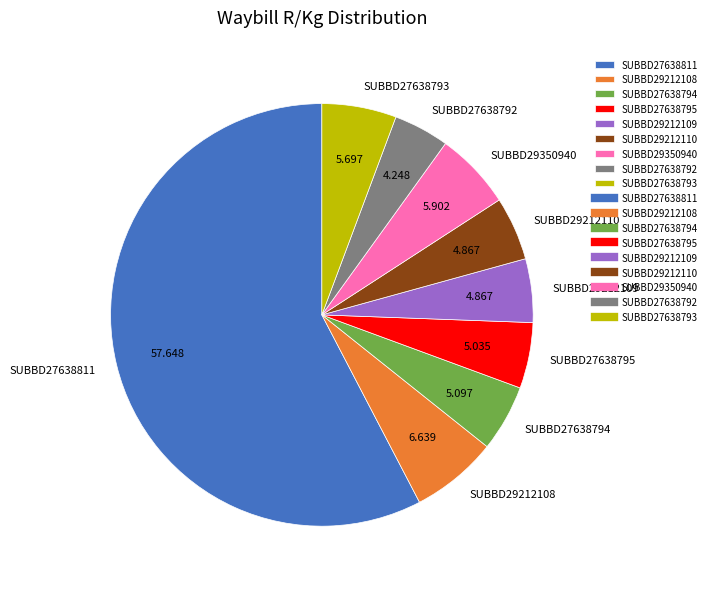

Is the sum of SUBBD29212108 and SUBBD27638795 greater than half?

No